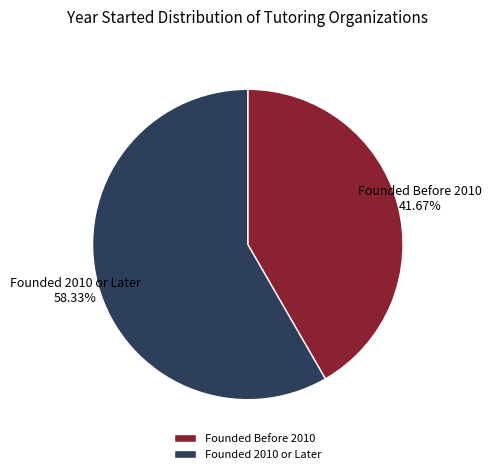

How many slices are in this pie chart?

2